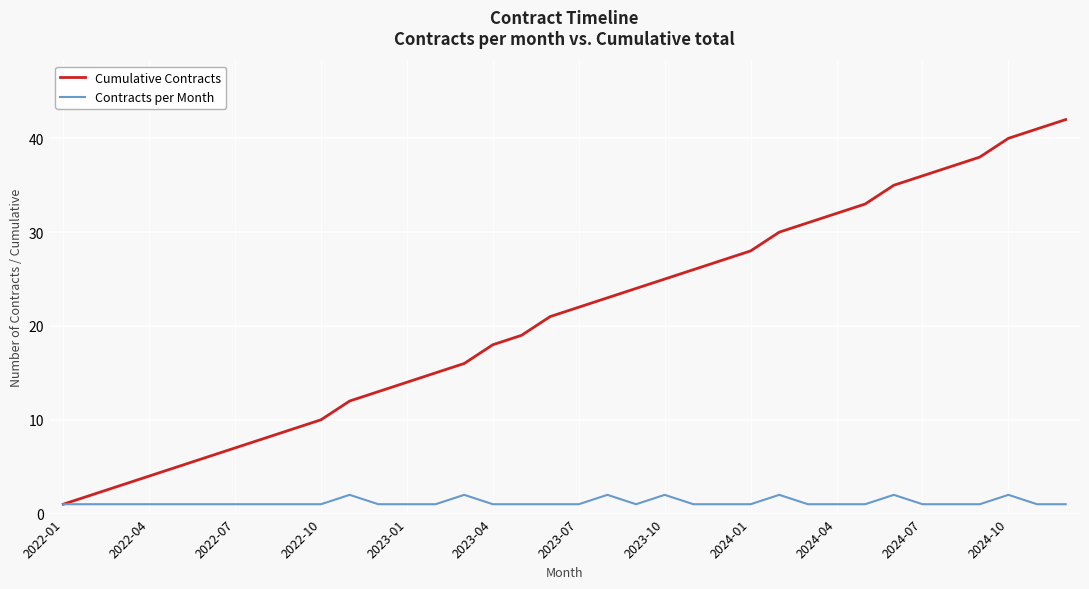

Which series has the widest spread of values?

Cumulative Contracts